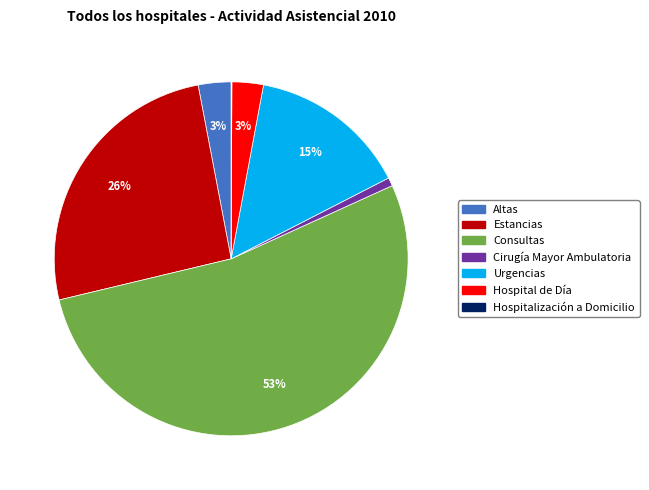

Combined, do Estancias and Cirugía Mayor Ambulatoria account for over 50%?

No